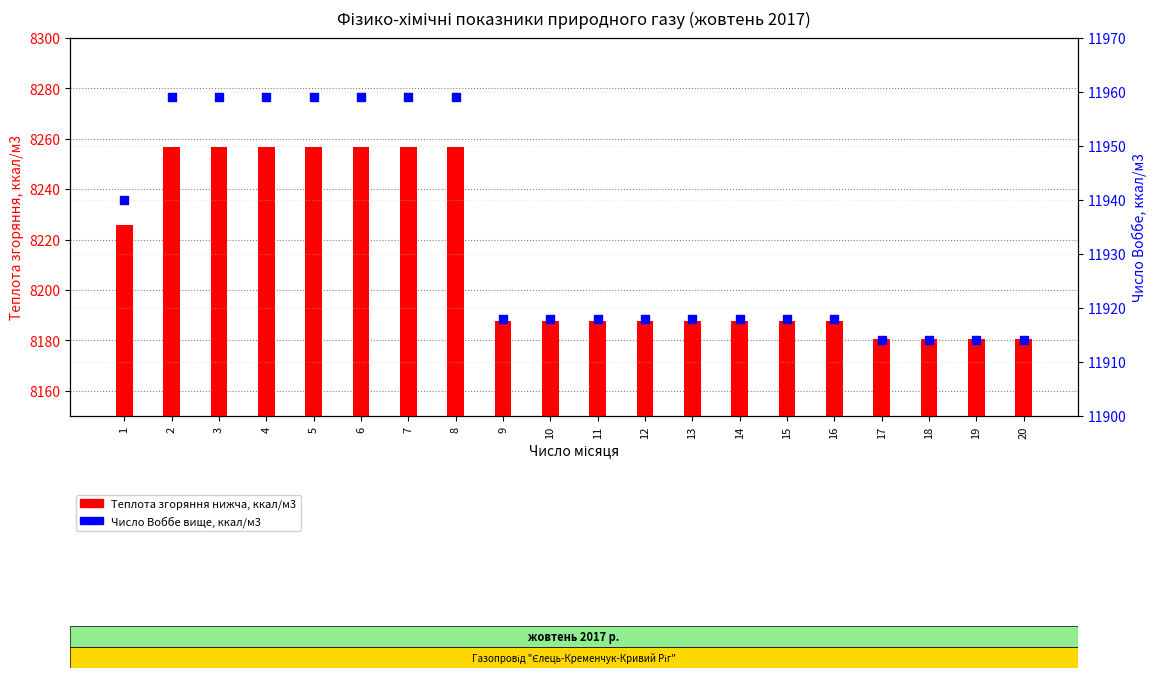

Is the value of Теплота згоряння нижча, ккал/м3 at 3 greater than the value of Число Воббе вище, ккал/м3 at 6?

No